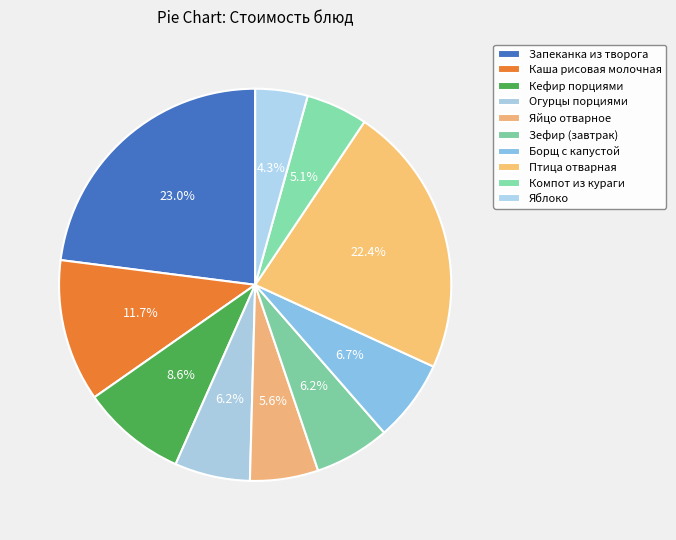

True or false: Птица отварная accounts for 35% of the total.

False